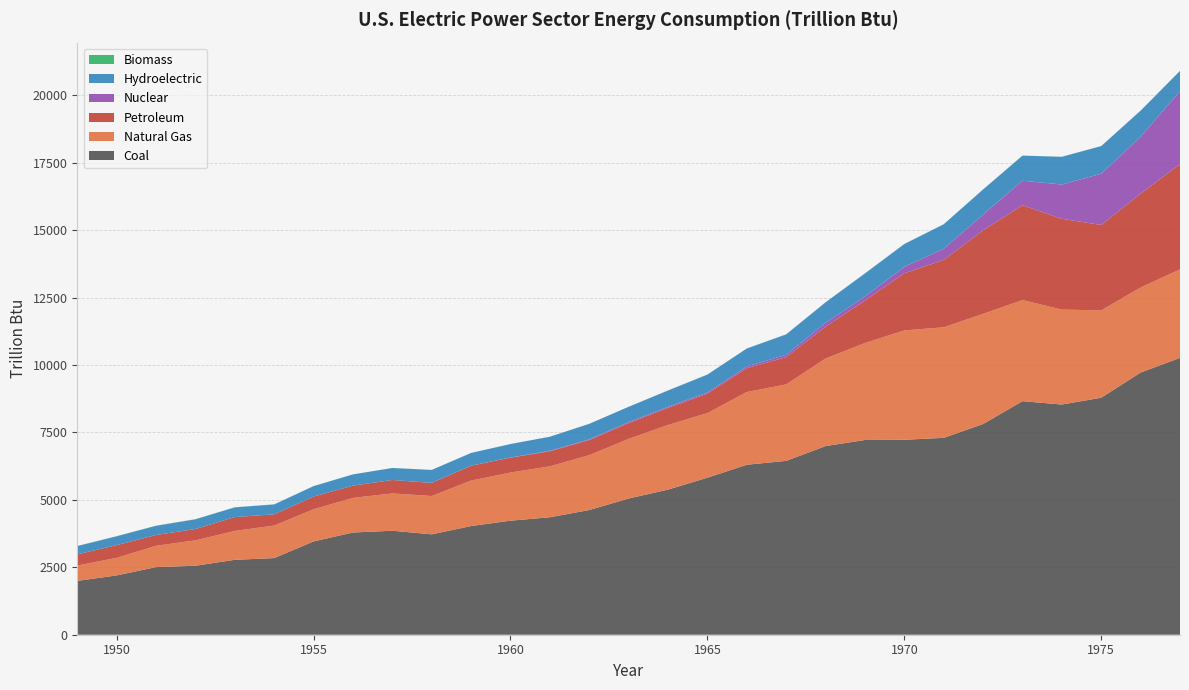

Reading right to left, transcribe all the data shown in this chart.

Coal: 1977=10262.0	1976=9720.2	1975=8785.8	1974=8534.0	1973=8658.4	1972=7810.7	1971=7299.1	1970=7227.5	1969=7219.3	1968=6993.6	1967=6445.0	1966=6301.6	1965=5821.1	1964=5379.6	1963=5050.2	1962=4622.4	1961=4355.0	1960=4227.6	1959=4029.4	1958=3721.3	1957=3855.2	1956=3789.7	1955=3458.3	1954=2840.8	1953=2777.4	1952=2557.4	1951=2506.8	1950=2199.1	1949=1995.1
Natural Gas: 1977=3283.7	1976=3151.7	1975=3239.8	1974=3519.2	1973=3748.0	1972=4084.3	1971=4099.3	1970=4053.7	1969=3595.8	1968=3245.5	1967=2834.2	1966=2696.1	1965=2395.4	1964=2397.2	1963=2211.0	1962=2034.8	1961=1889.0	1960=1785.1	1959=1685.5	1958=1420.9	1957=1382.9	1956=1282.7	1955=1193.6	1954=1206.3	1953=1070.5	1952=942.0	1951=790.6	1950=650.9	1949=569.4
Petroleum: 1977=3900.6	1976=3477.1	1975=3165.7	1974=3365.0	1973=3514.8	1972=3097.1	1971=2495.0	1970=2117.3	1969=1571.3	1968=1181.5	1967=1010.5	1966=883.2	1965=722.0	1964=633.9	1963=584.7	1962=559.6	1961=557.3	1960=552.7	1959=552.0	1958=485.7	1957=498.4	1956=454.7	1955=470.7	1954=417.4	1953=514.3	1952=420.4	1951=399.9	1950=471.7	1949=414.6
Nuclear: 1977=2701.8	1976=2111.1	1975=1899.8	1974=1272.1	1973=910.2	1972=583.8	1971=412.9	1970=239.3	1969=153.7	1968=141.5	1967=88.5	1966=64.2	1965=43.2	1964=39.8	1963=38.1	1962=26.4	1961=19.7	1960=6.0	1959=2.2	1958=1.9	1957=0.1	1956=0.0	1955=0.0	1954=0.0	1953=0.0	1952=0.0	1951=0.0	1950=0.0	1949=0.0
Hydroelectric: 1977=752.3	1976=968.0	1975=1023.8	1974=1027.1	1973=928.3	1972=930.2	1971=908.7	1970=845.2	1969=853.7	1968=759.1	1967=755.8	1966=664.5	1965=661.4	1964=604.2	1963=565.6	1962=575.3	1961=519.2	1960=497.6	1959=470.1	1958=478.6	1957=444.4	1956=416.4	1955=385.5	1954=365.3	1953=359.1	1952=358.6	1951=340.3	1950=327.3	1949=306.2
Biomass: 1977=5.0	1976=2.8	1975=2.0	1974=2.6	1973=3.4	1972=3.4	1971=3.3	1970=3.7	1969=3.3	1968=3.9	1967=3.3	1966=3.5	1965=2.8	1964=1.5	1963=1.3	1962=1.3	1961=1.3	1960=1.5	1959=1.7	1958=1.9	1957=2.0	1956=1.7	1955=3.2	1954=3.2	1953=5.0	1952=6.4	1951=5.3	1950=5.5	1949=5.8